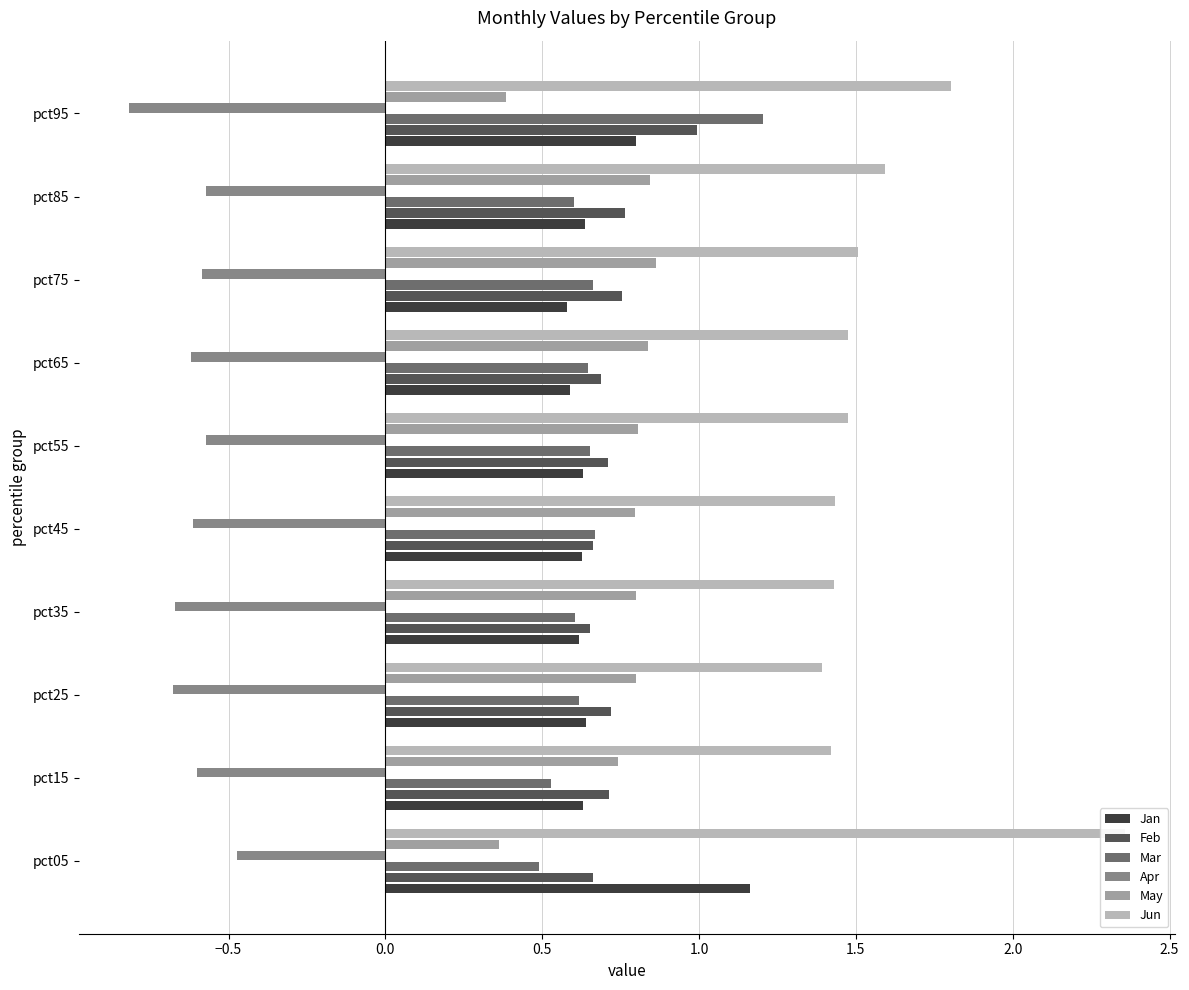

List the series in order of their peak value, lowest first.

Apr, May, Feb, Jan, Mar, Jun